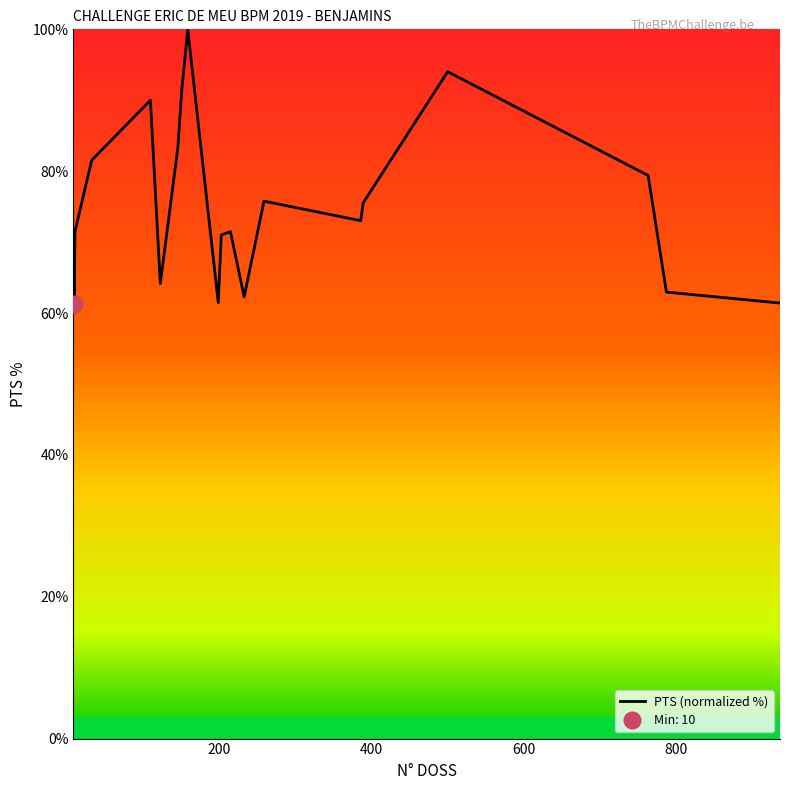

What is the lowest value of the PTS (normalized %) series?

61.3